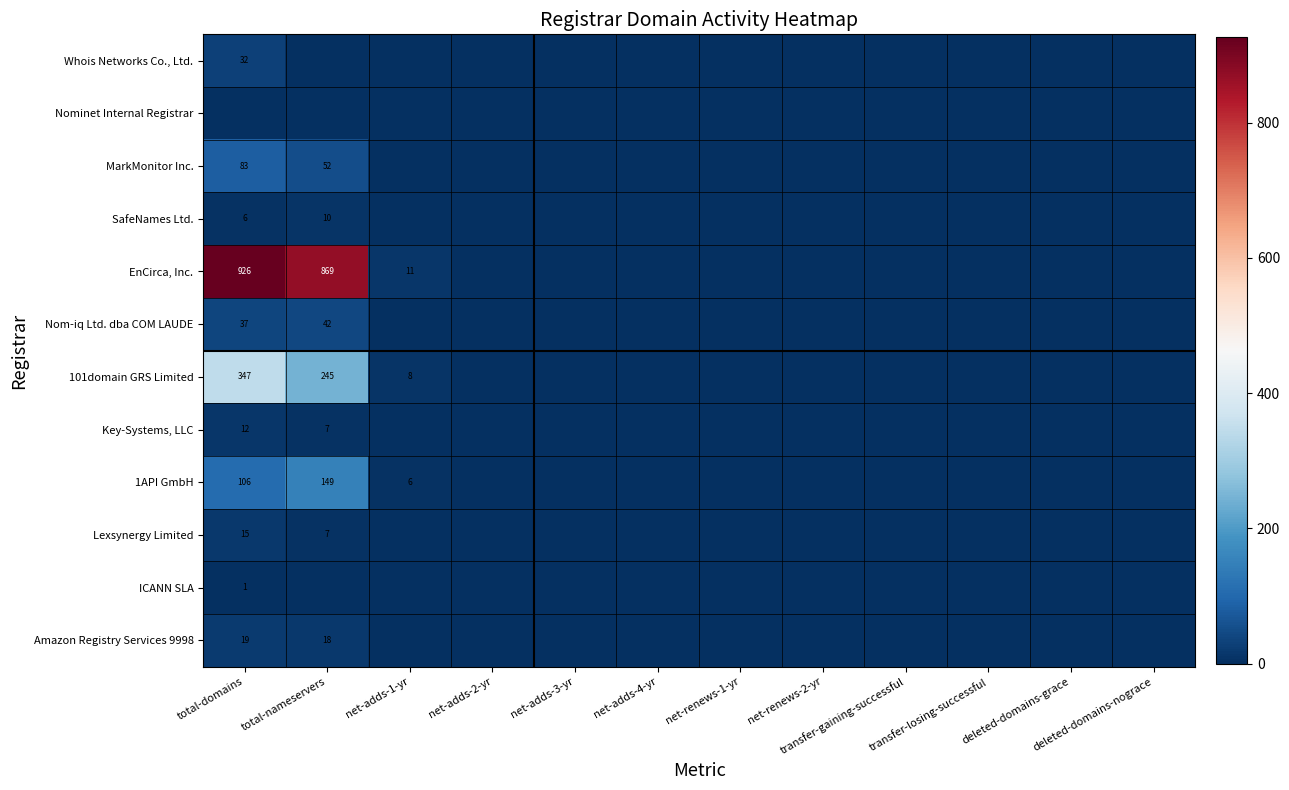

What is the average value of the EnCirca, Inc. series?

150